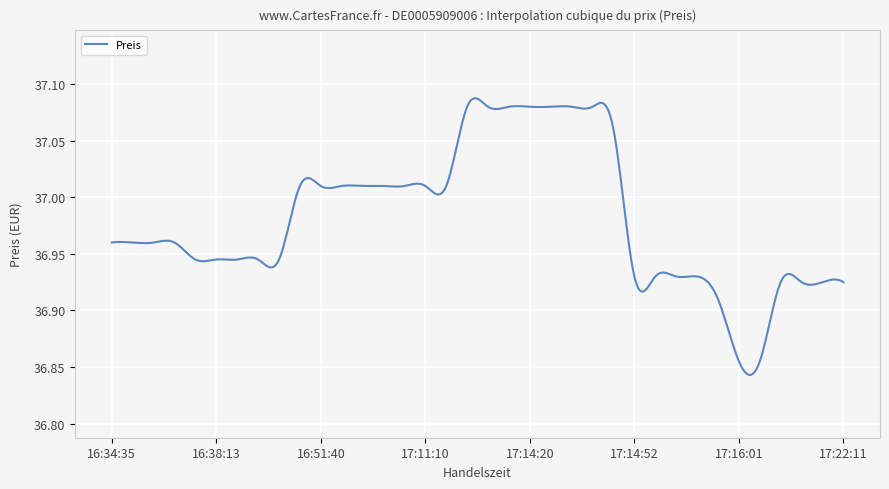

True or false: there are more than 2 points higher than both neighbors.

True